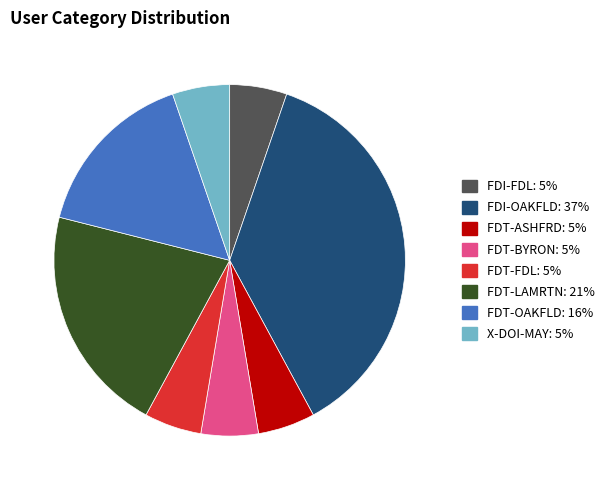

Is it true that FDT-OAKFLD is 16% of the pie?

True